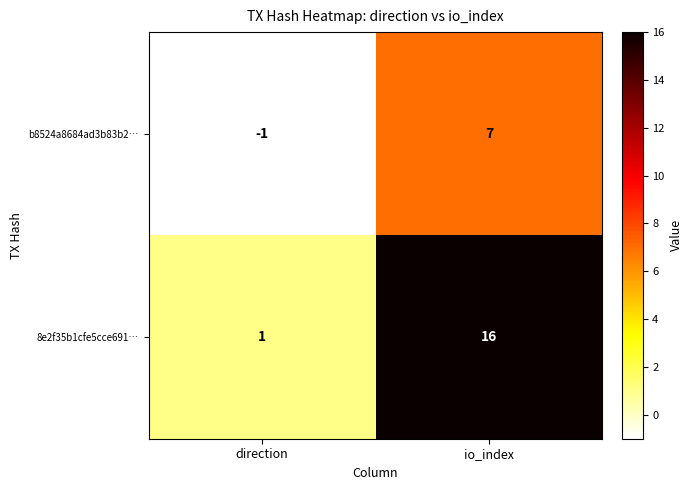

At how many categories does at least one series exceed 0?

2